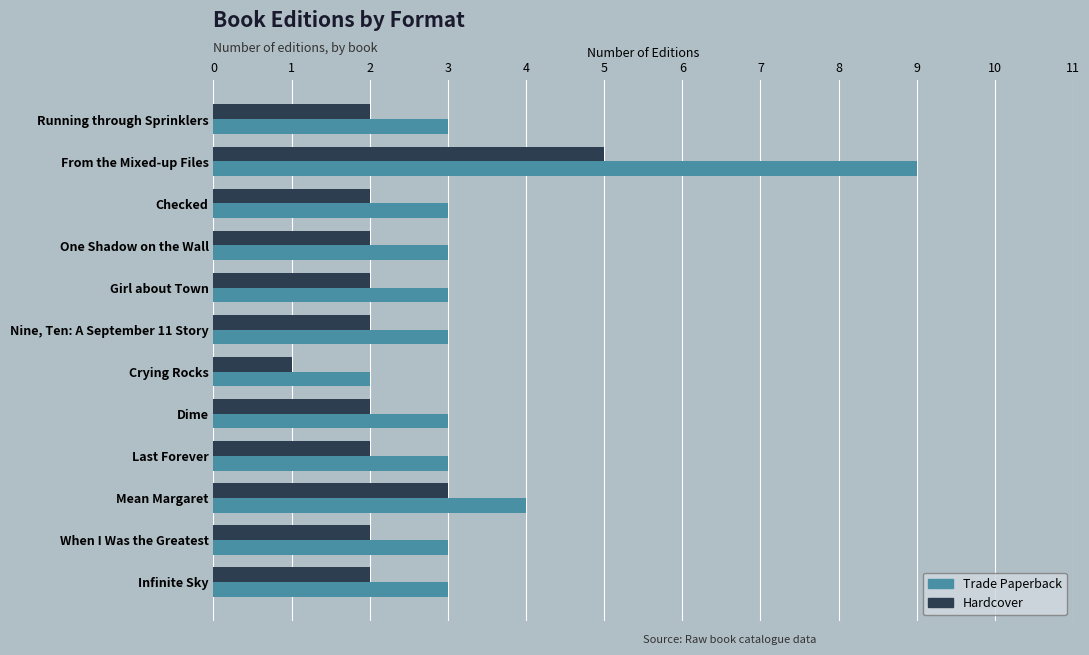

Rank the series by their maximum value, from highest to lowest.

Trade Paperback, Hardcover